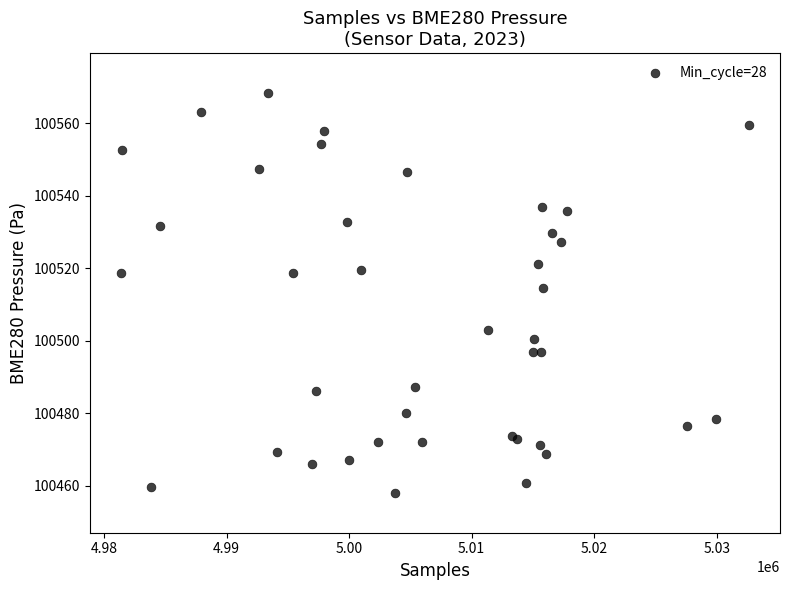

What Y value in the scatter plot is closest to 100513?

100514.4